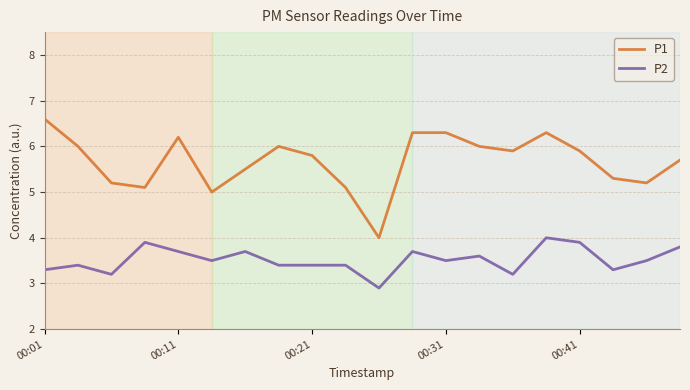

List the series in order of their overall mean, highest first.

P1, P2